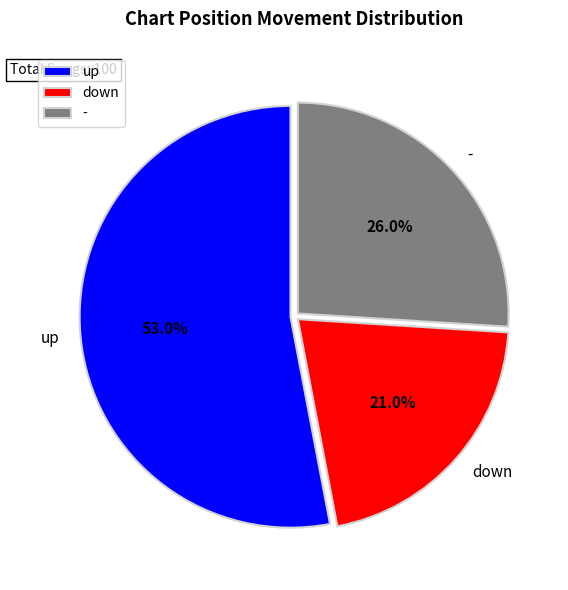

Count the number of slices in the pie.

3